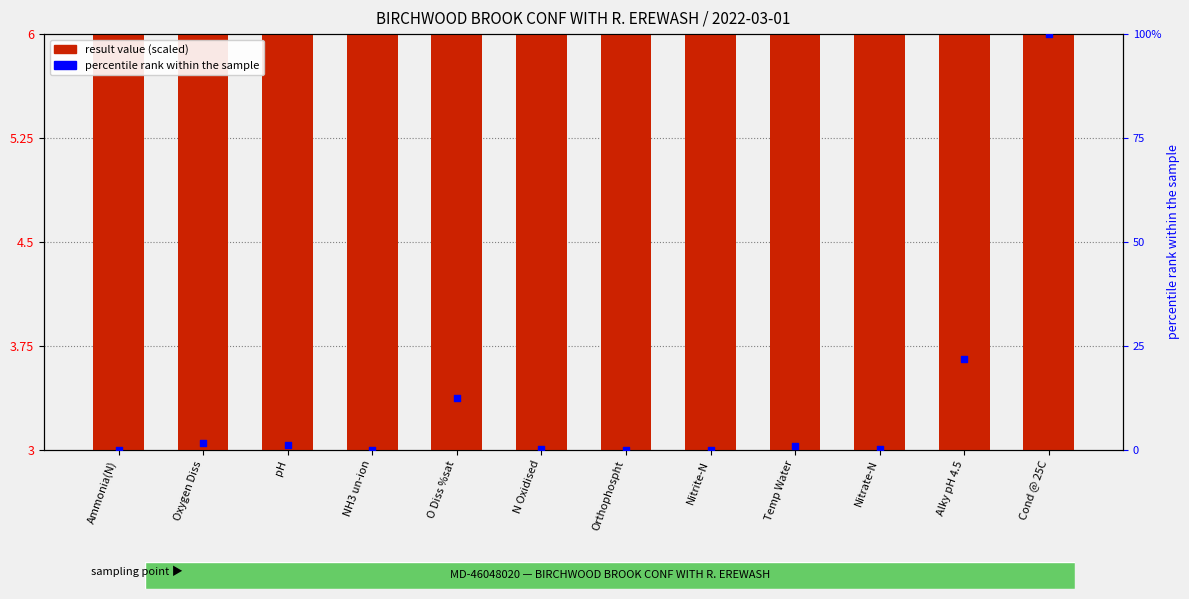

Which series has the widest spread of Y values?

percentile rank within the sample